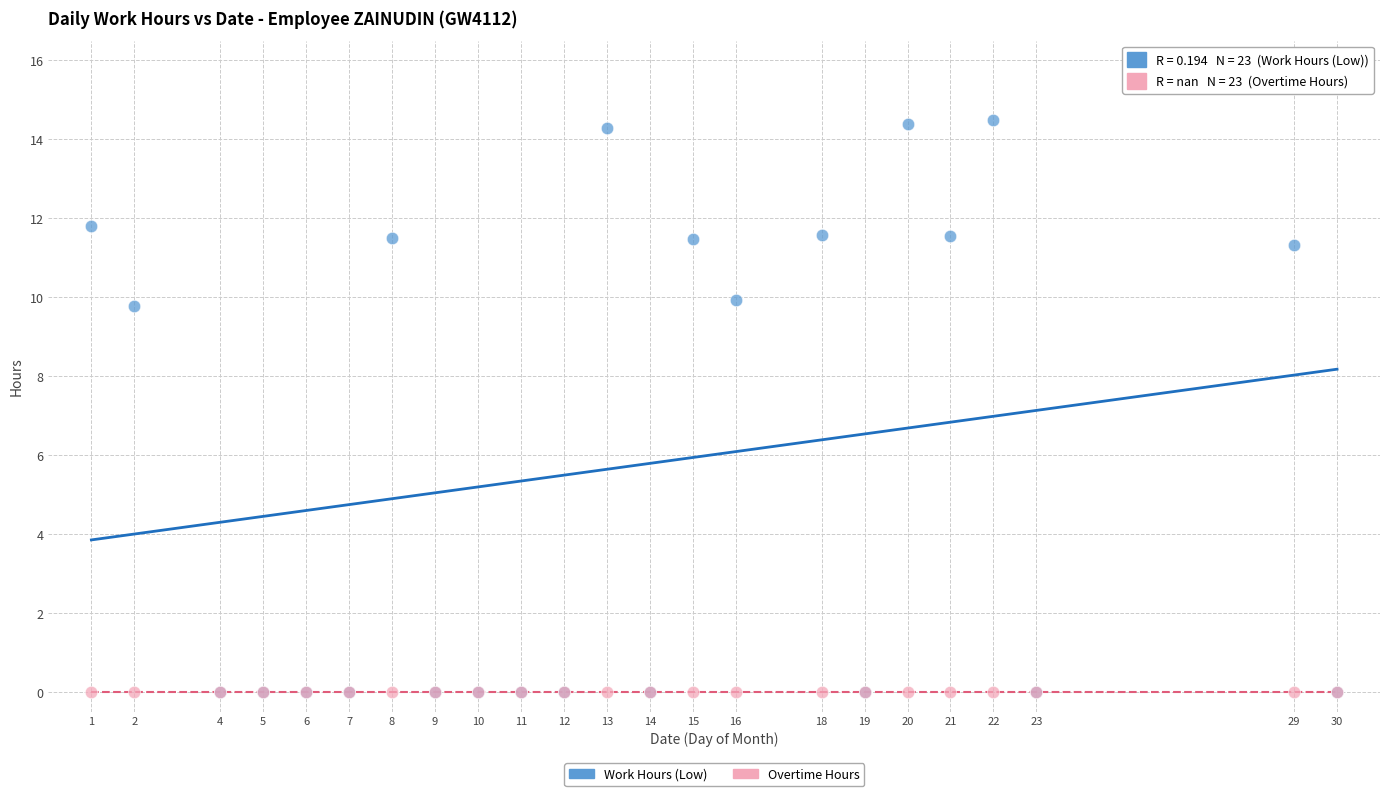

What are all the series names shown in the legend?

Work Hours (Low), Overtime Hours